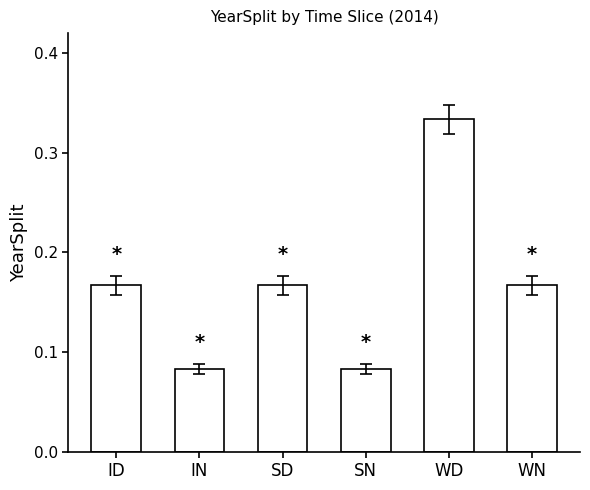

What is the label of the 4th bar from the left?

SN